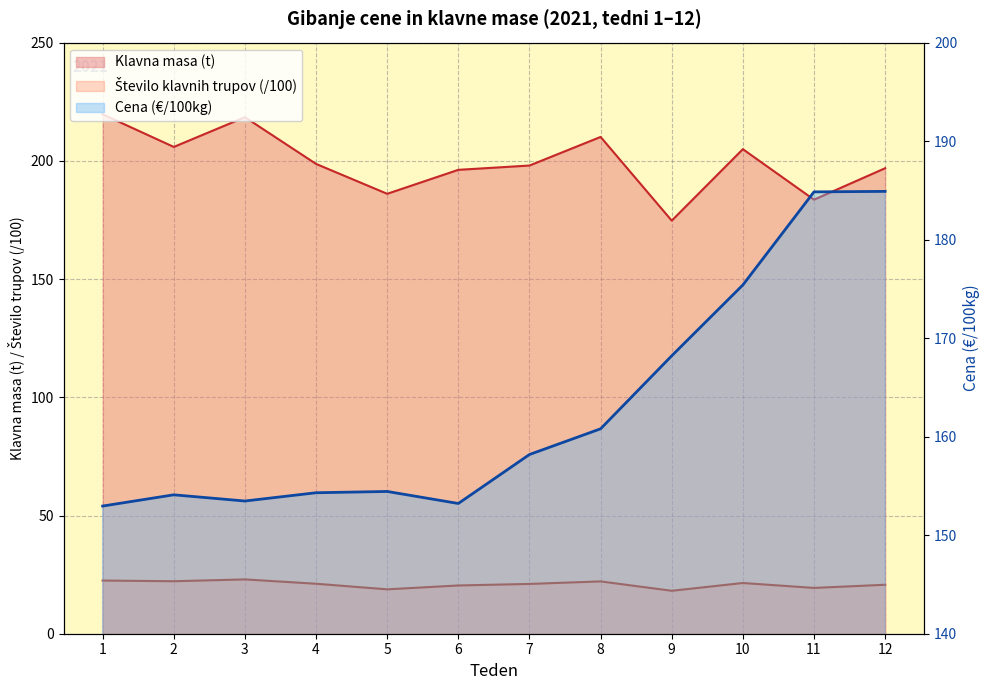

What is the difference between the second highest and second lowest values in the Cena (€/100kg) series?

31.6